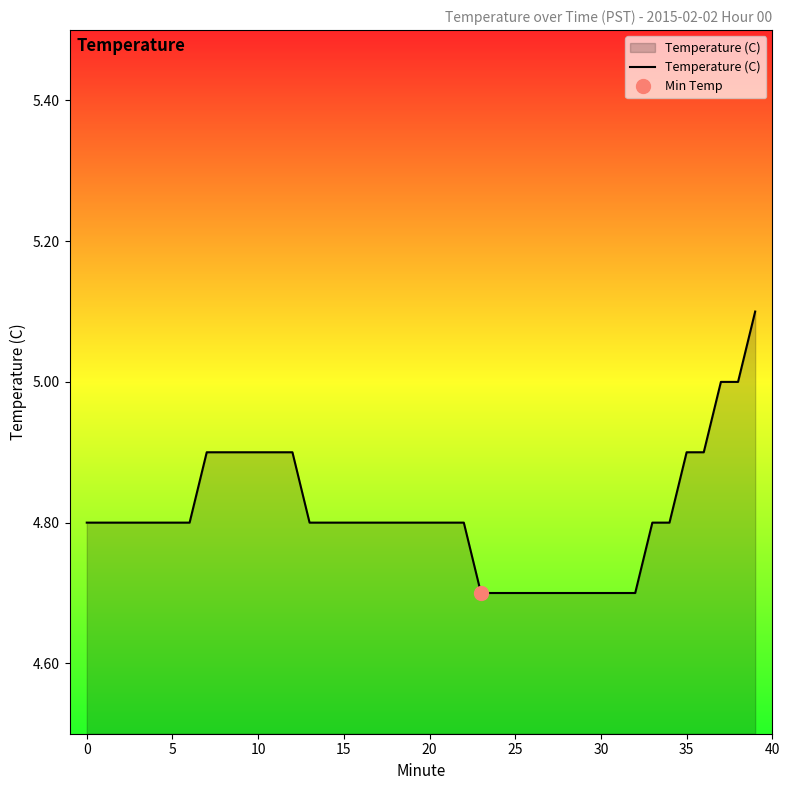

What is the lowest value of the Temperature (C) series?

4.7